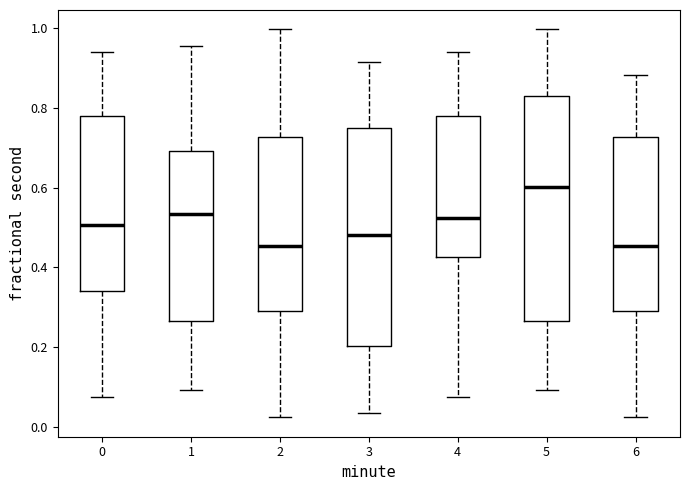

Where is the lower edge of the box at x = 3 on the y-axis? The values are not printed on the chart, so give them approximately, as read against the axis.

0.20